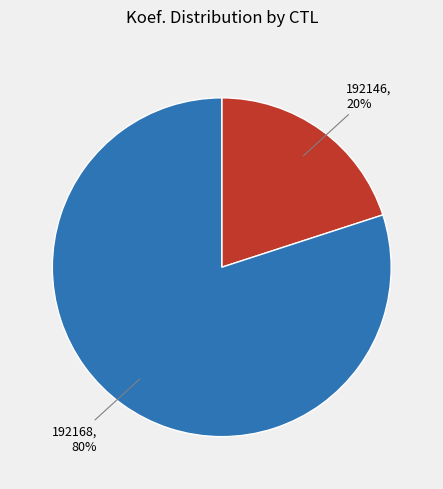

Is it true that 192146 is 20% of the pie?

True